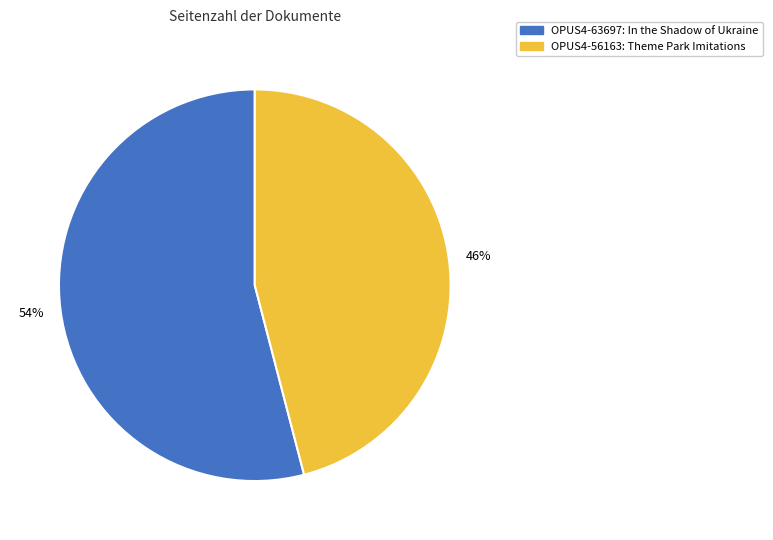

Which slice is the largest?

OPUS4-63697